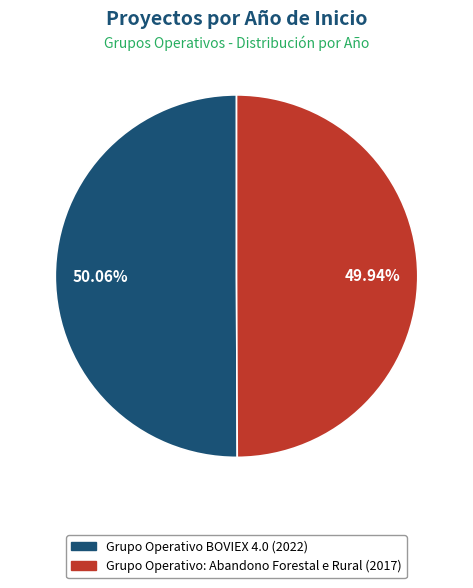

The Grupo Operativo BOVIEX 4.0 slice represents 38% of the pie. True or false?

False